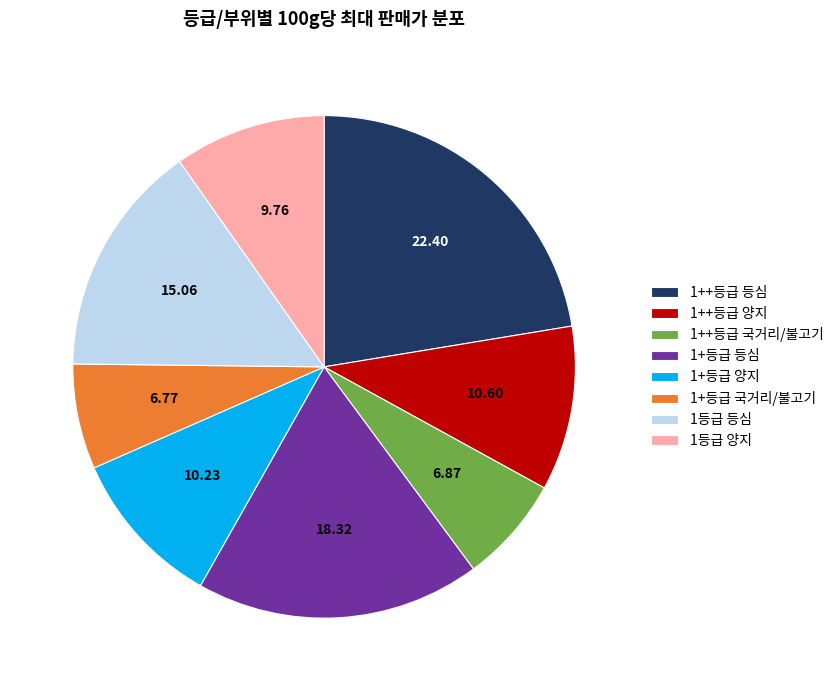

How many slices are in this pie chart?

8